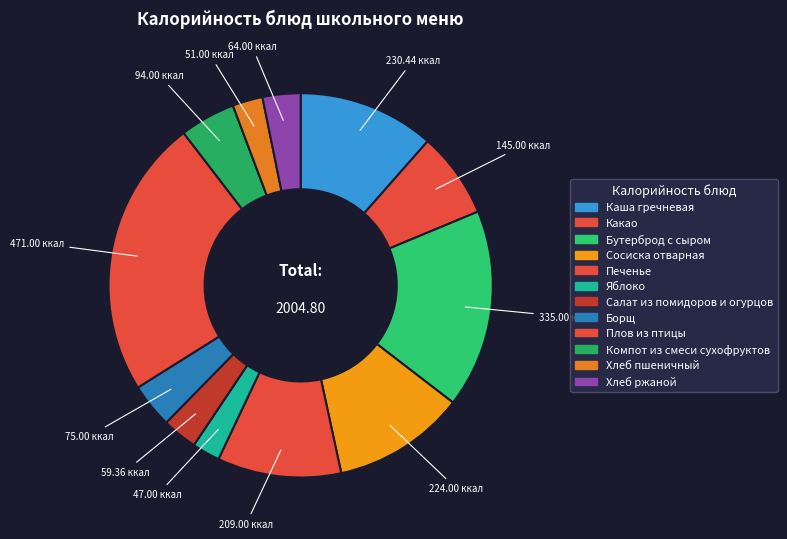

How much of the chart is everything except Компот из смеси сухофруктов?

95.3%